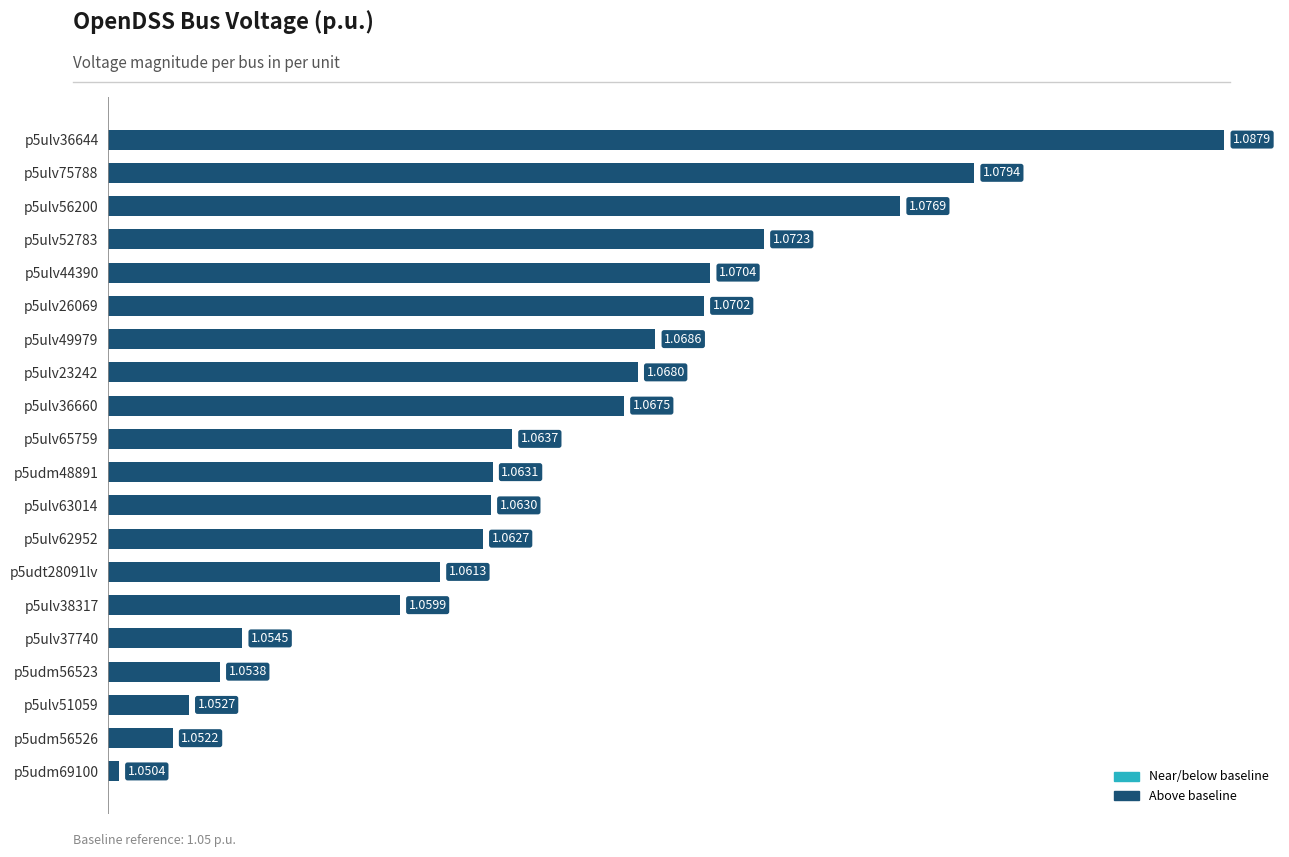

How many bars are there in total?

20